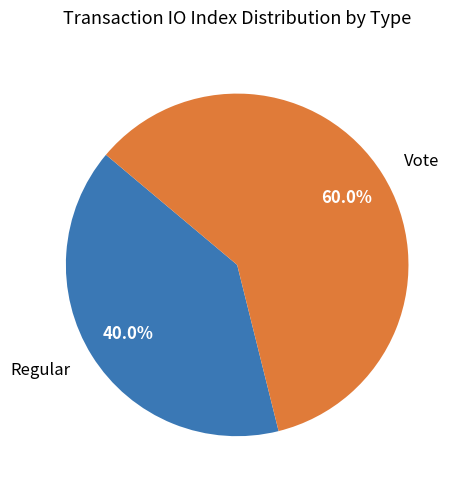

To the nearest percent, what percentage of the pie is Vote?

60%